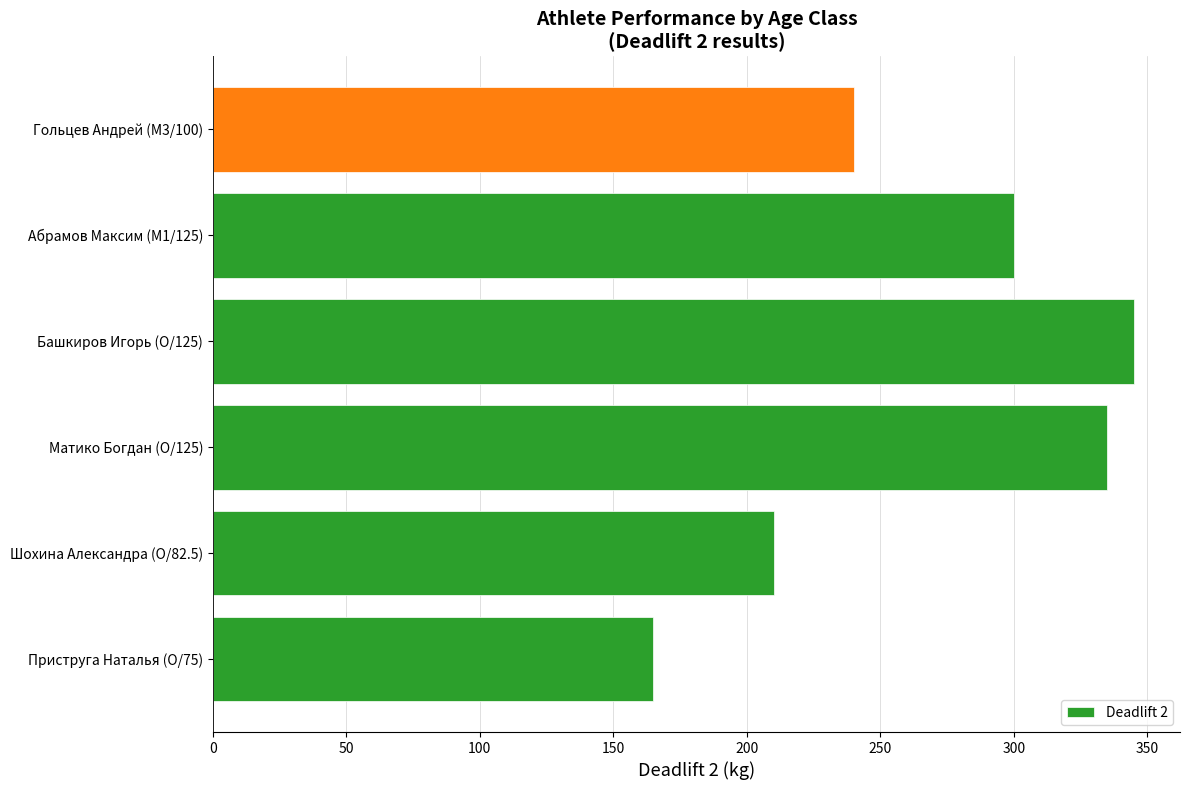

Reading top to bottom, transcribe all the data shown in this chart.

Гольцев Андрей (M3/100)=240	Абрамов Максим (M1/125)=300	Башкиров Игорь (O/125)=345	Матико Богдан (O/125)=335	Шохина Александра (O/82.5)=210	Приструга Наталья (O/75)=165